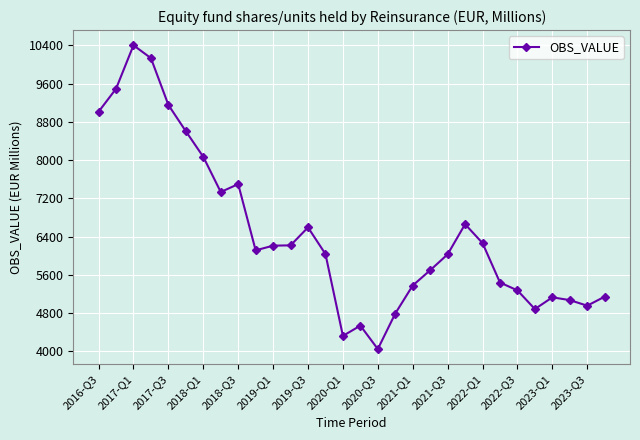

What is the maximum value shown in the chart?

10400.7